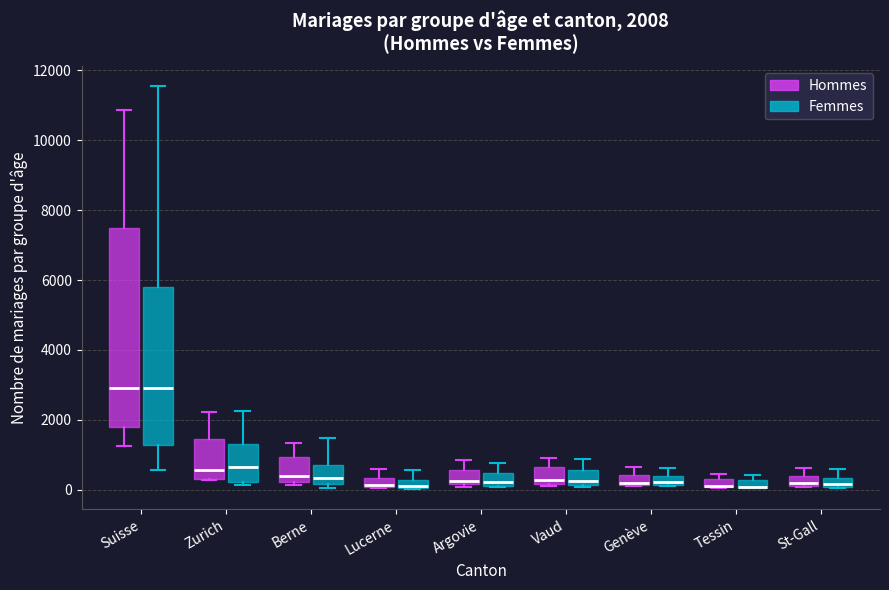

Comparing the boxes themselves (not the whiskers), which one is the tallest?

Suisse (Hommes)